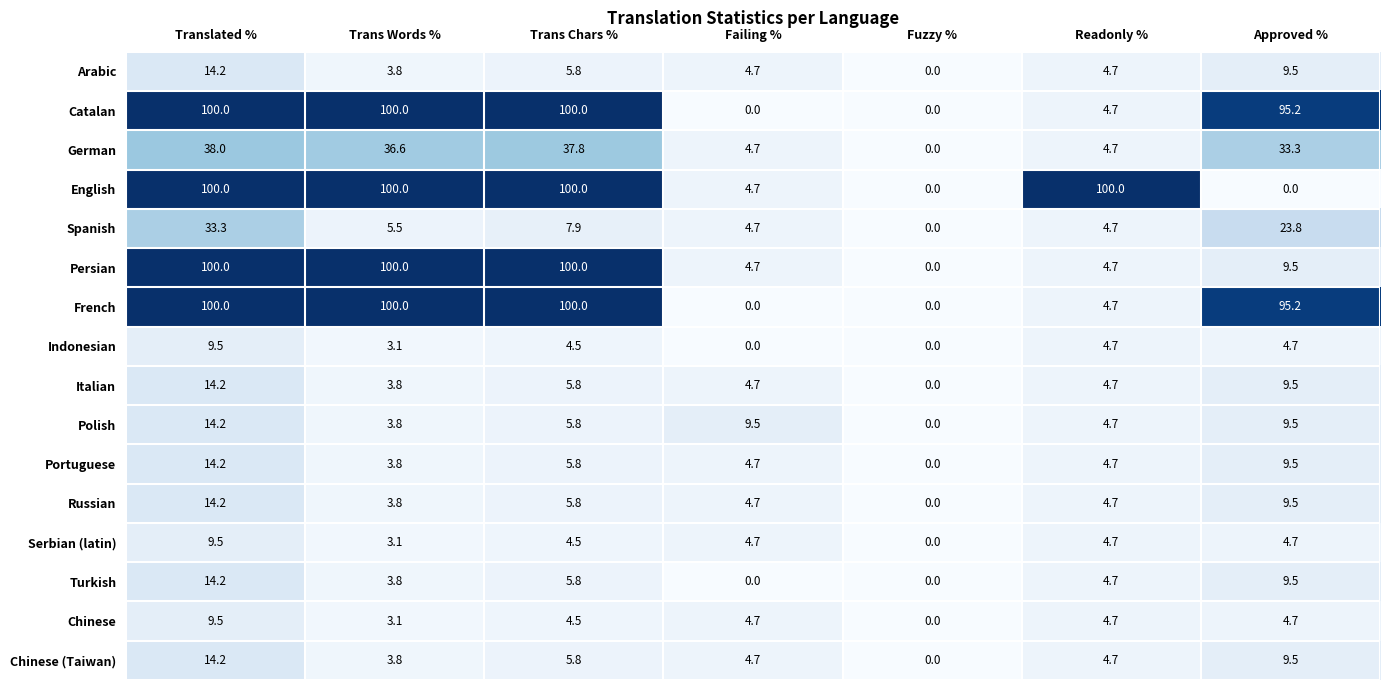

How many values in the Serbian (latin) series exceed 4?

5